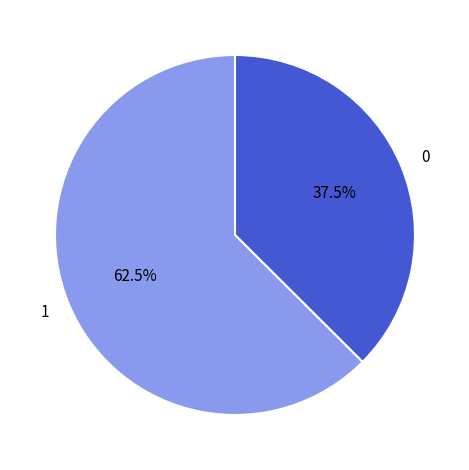

Approximately how many times larger is the value at 1 compared to 0?

1.7